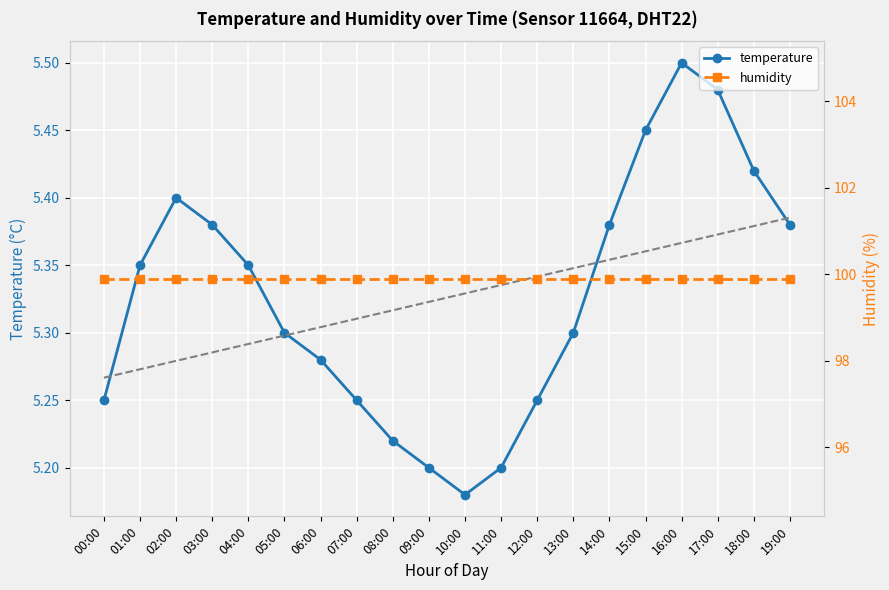

True or false: humidity and temperature cross at least once.

False